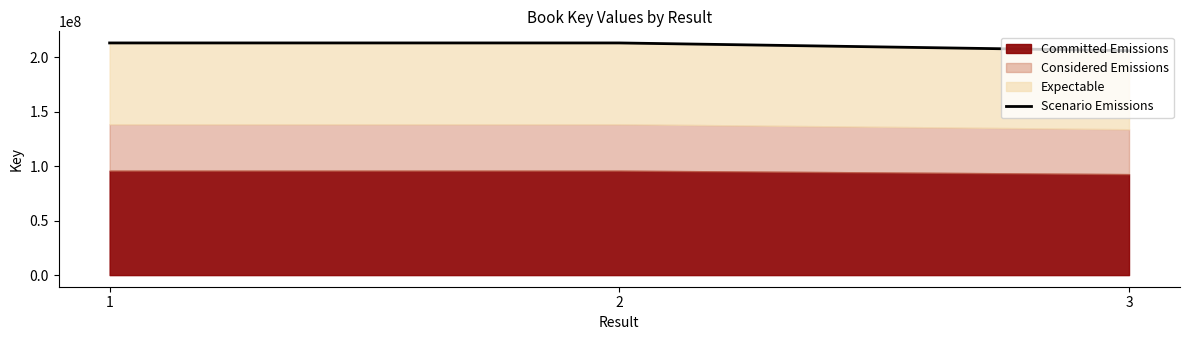

What is the greatest value displayed?

213362750